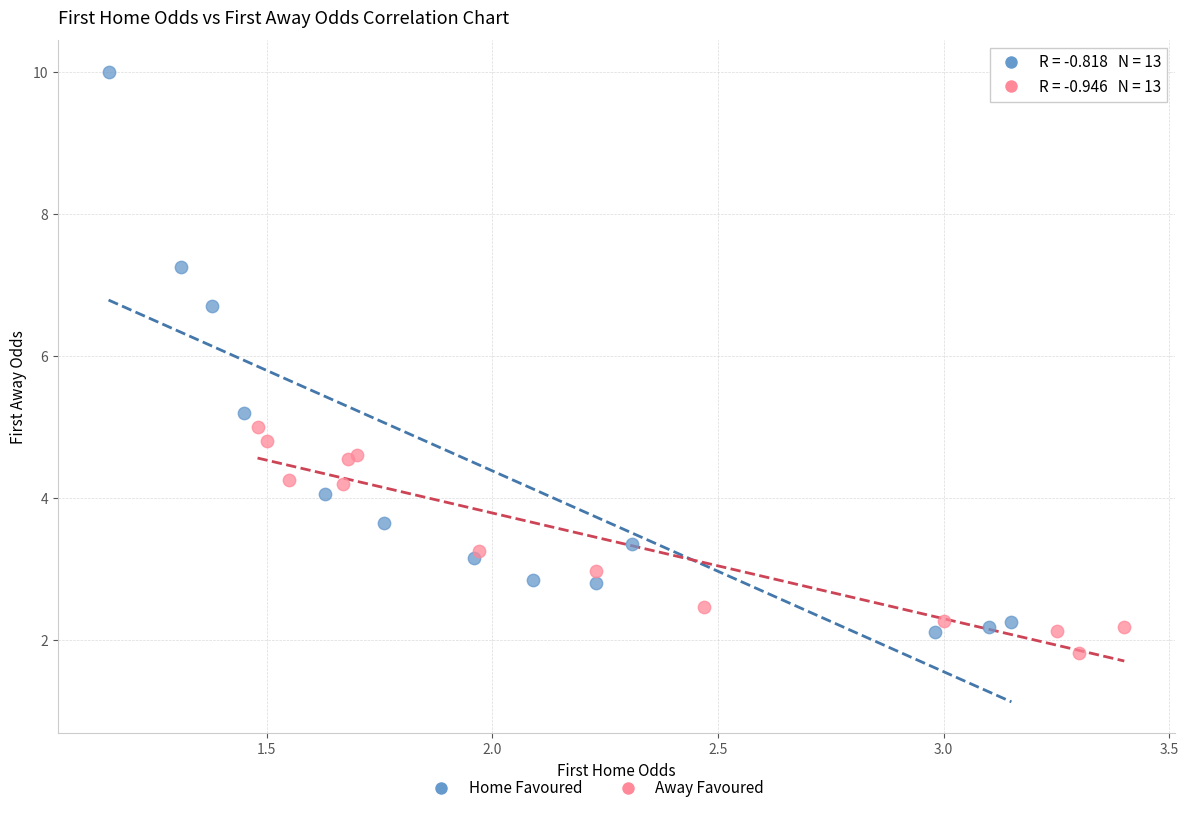

Which series has the widest spread of Y values?

Home Favoured